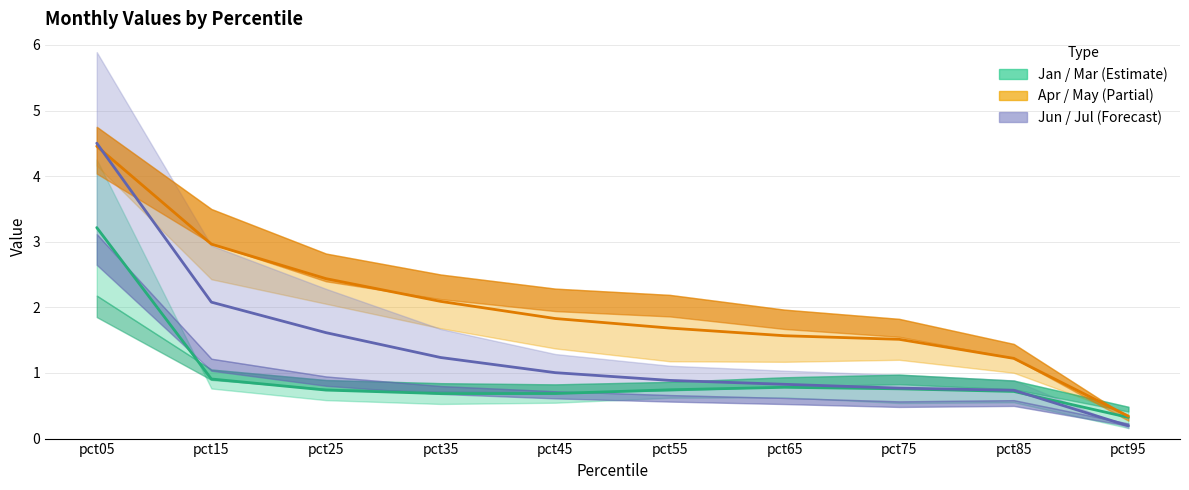

What is the approximate value of Jan at pct85?

0.7